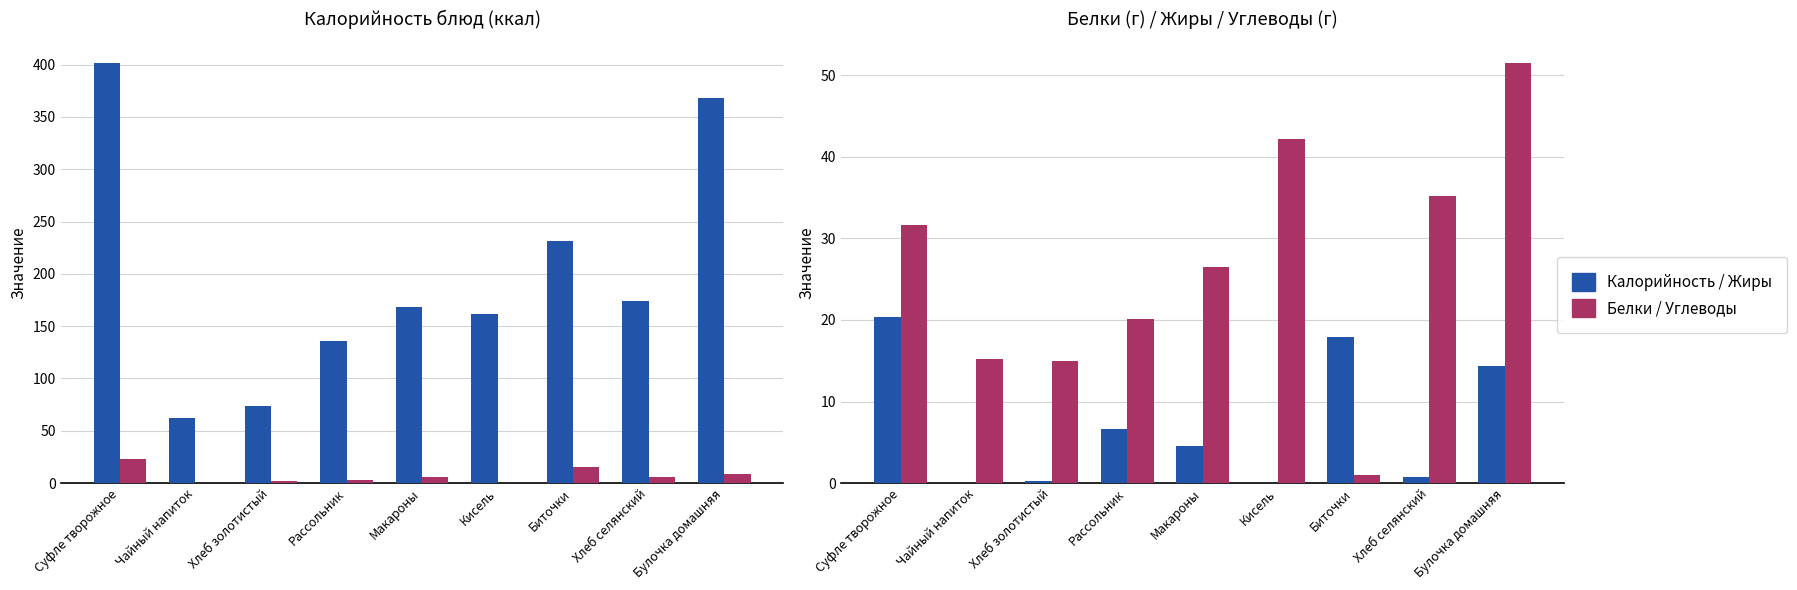

At which category does the chart reach its minimum across all series?

Кисель